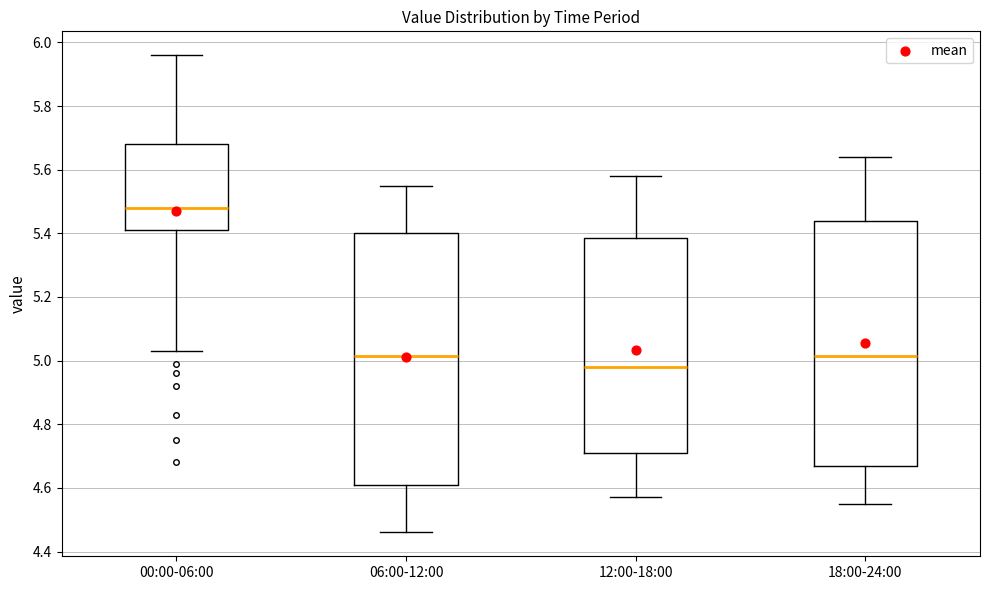

Comparing the boxes themselves (not the whiskers), which one is the tallest?

06:00-12:00